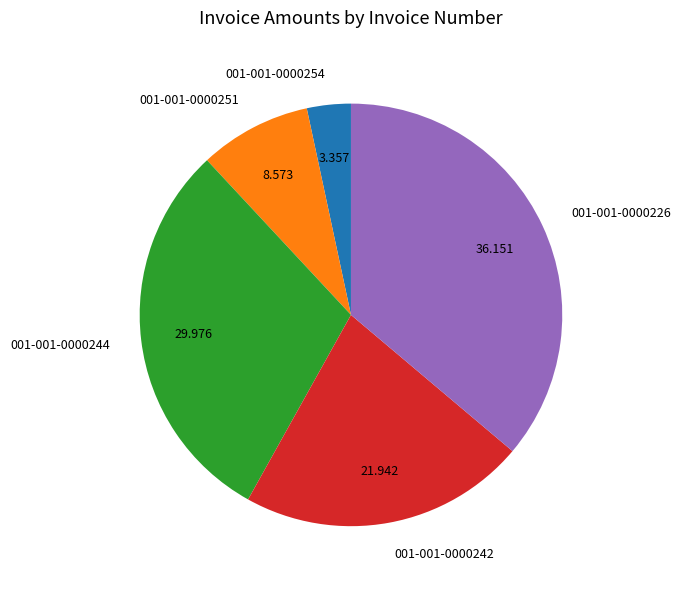

Is the sum of 001-001-0000226 and 001-001-0000244 greater than half?

Yes